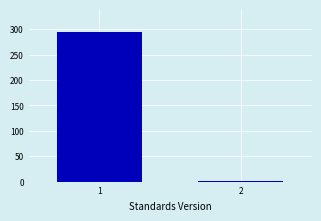

Reading left to right, transcribe all the data shown in this chart.

1=295	2=1